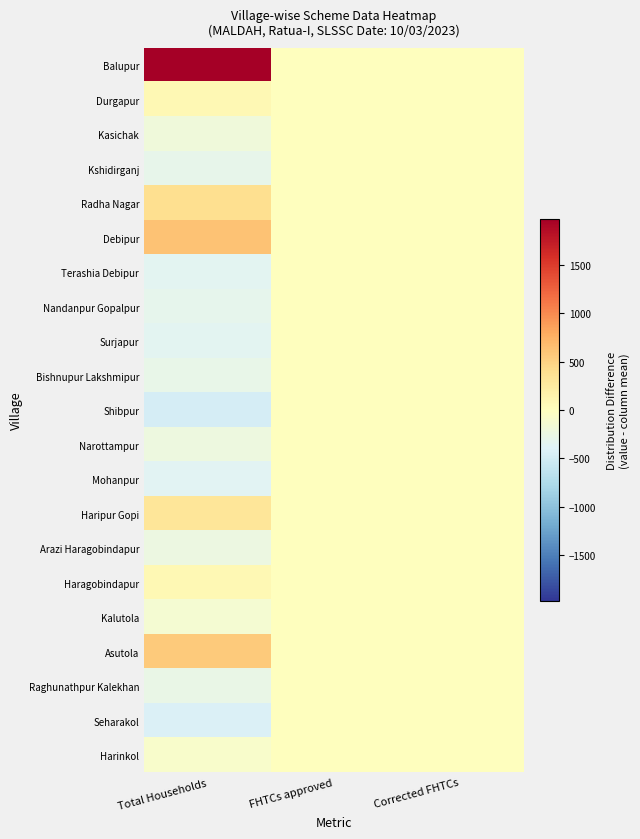

What is the difference between the highest and lowest values at Total Households?

2441.0